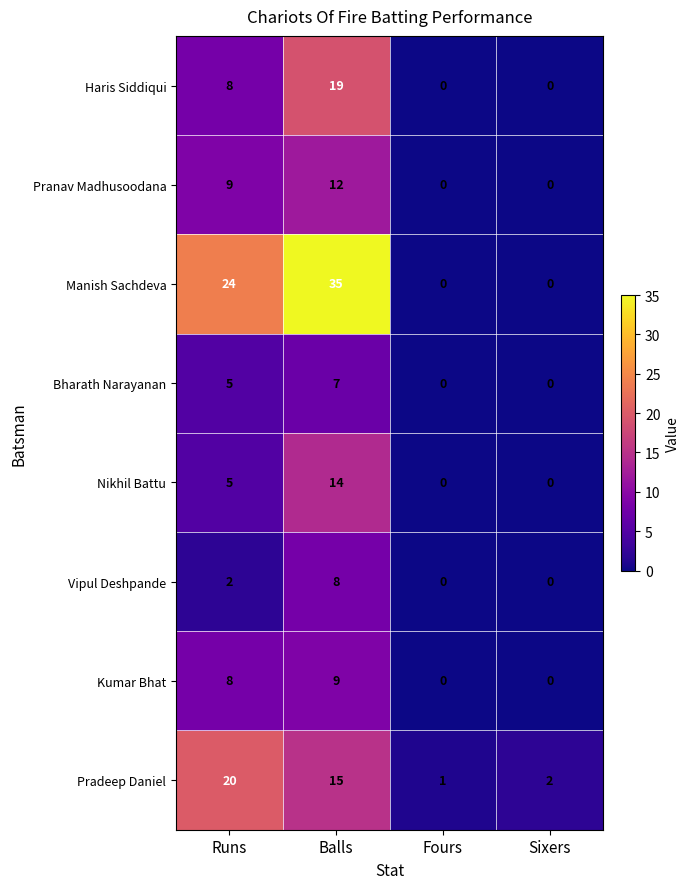

List the series in order of their peak value, highest first.

Manish Sachdeva, Pradeep Daniel, Haris Siddiqui, Nikhil Battu, Pranav Madhusoodana, Kumar Bhat, Vipul Deshpande, Bharath Narayanan